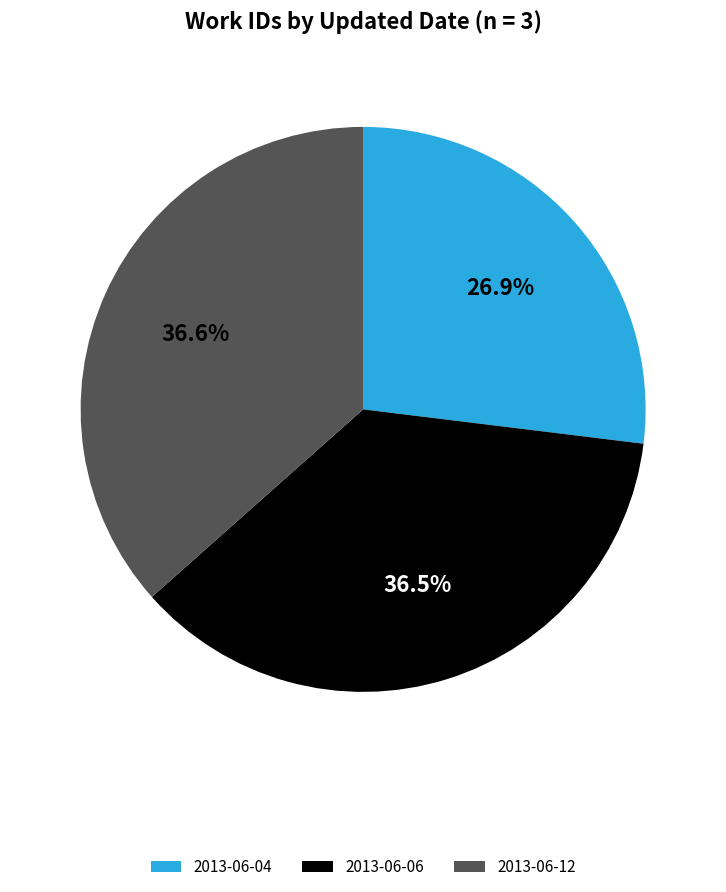

Does 2013-06-04 account for over 50% of the chart?

No